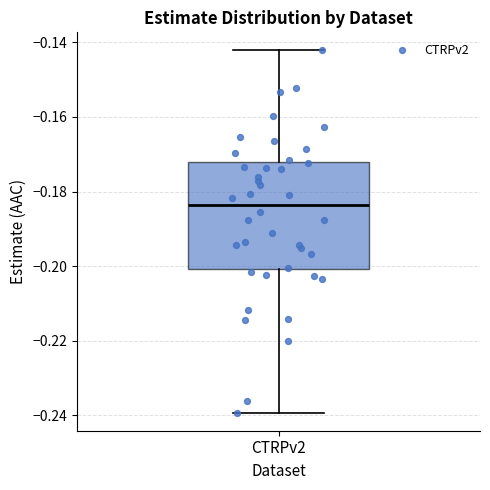

Transcribe this box plot: give where the median line is, the range the box spans, and where the two whiskers end, as read against the y-axis. The values are not printed on the chart, so give them approximately, as read against the axis.

median -0.184, box -0.200 to -0.172, whiskers -0.240 to -0.142